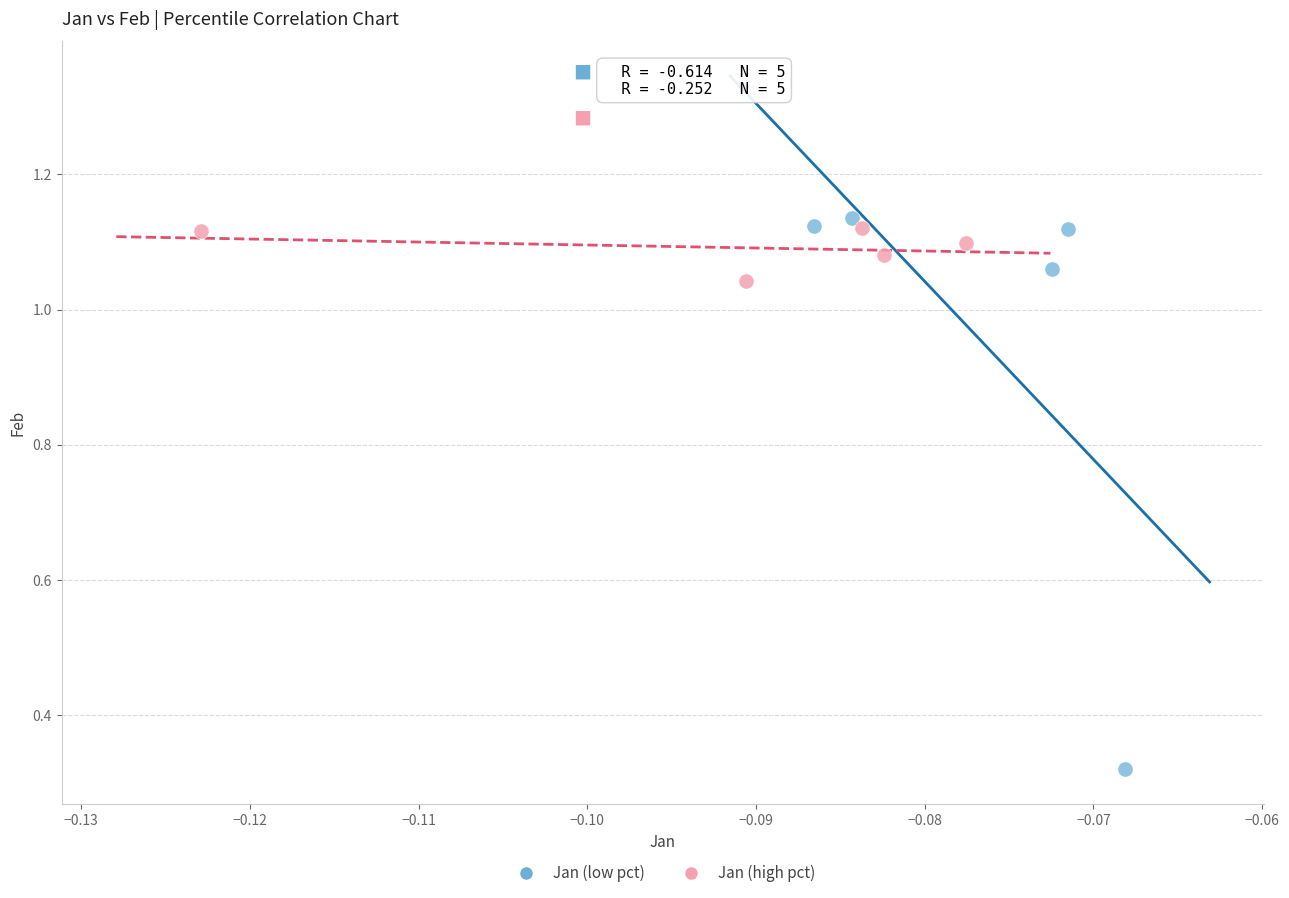

Which series has the largest Y range (max minus min)?

Jan (low pct)